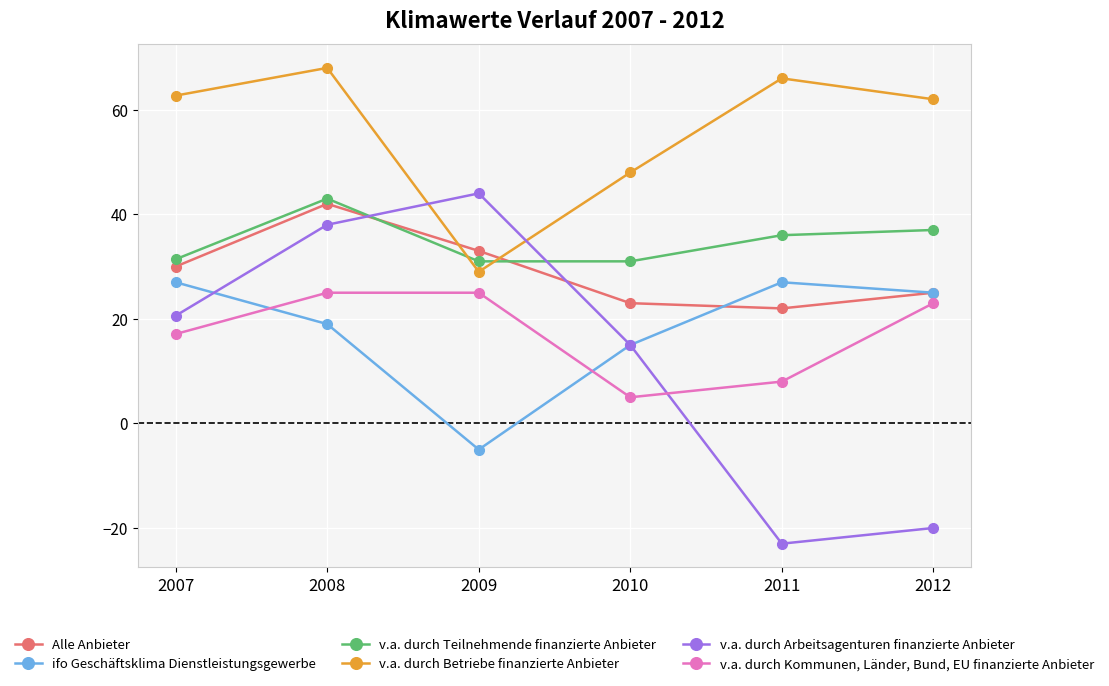

Is the value of v.a. durch Kommunen, Länder, Bund, EU finanzierte Anbieter at 2008 greater than the value of v.a. durch Teilnehmende finanzierte Anbieter at 2008?

No